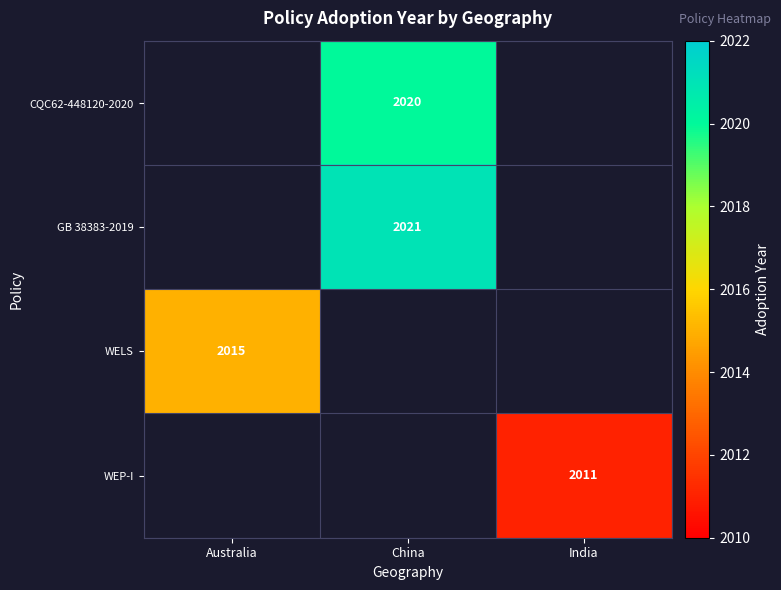

How many categories are shown in the chart?

3